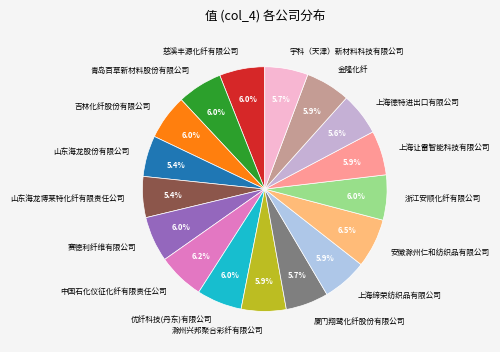

Does 上海德特进出口有限公司 represent more than half of the total?

No